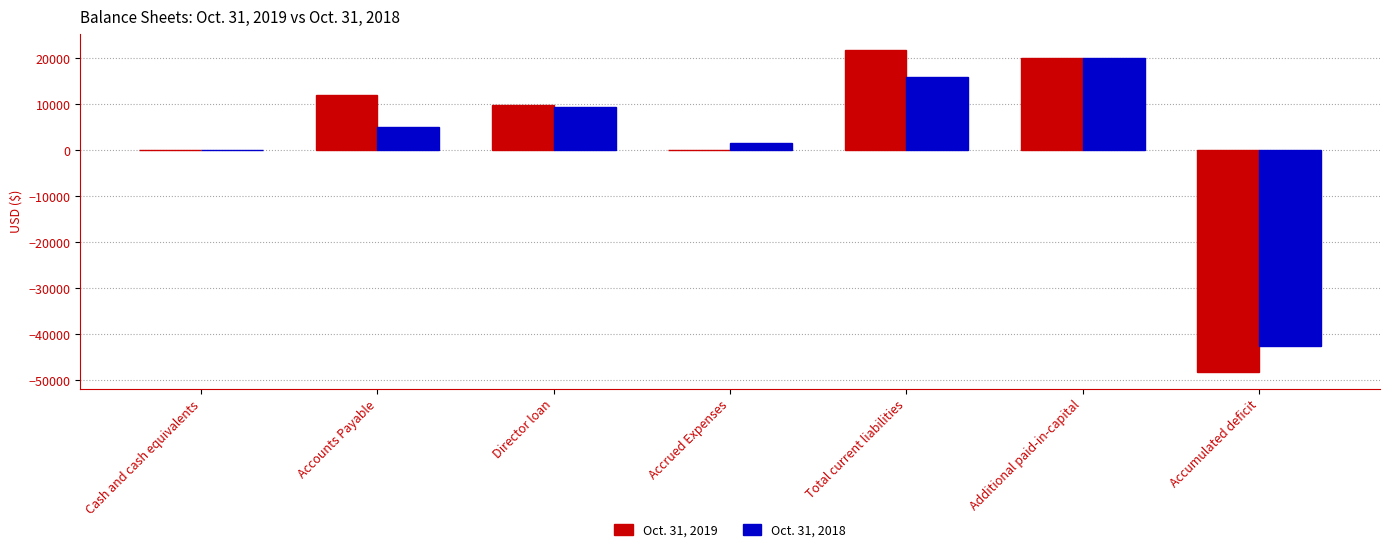

The Oct. 31, 2018 series shows 34739 at Additional paid-in-capital. True or false?

False